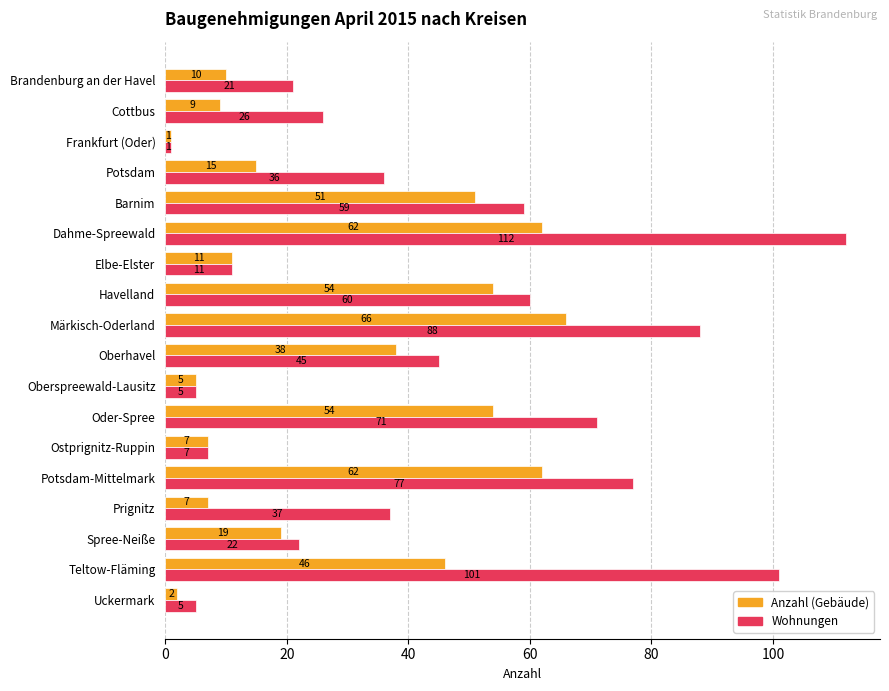

Which series has the widest spread of values?

Wohnungen